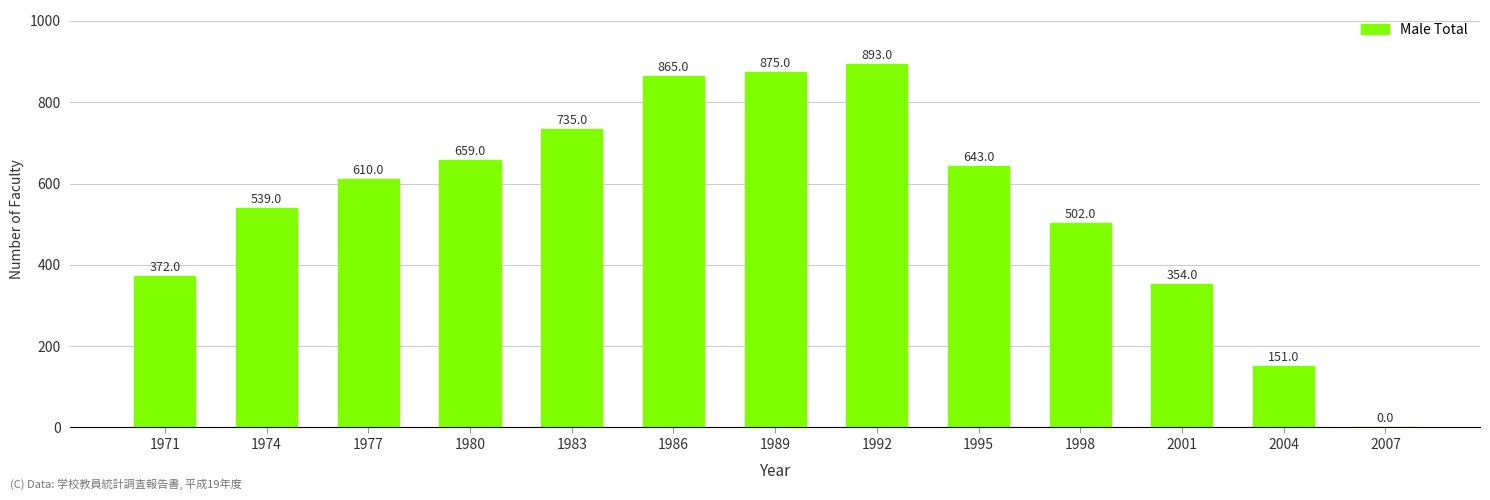

Does the chart contain stacked bars?

No